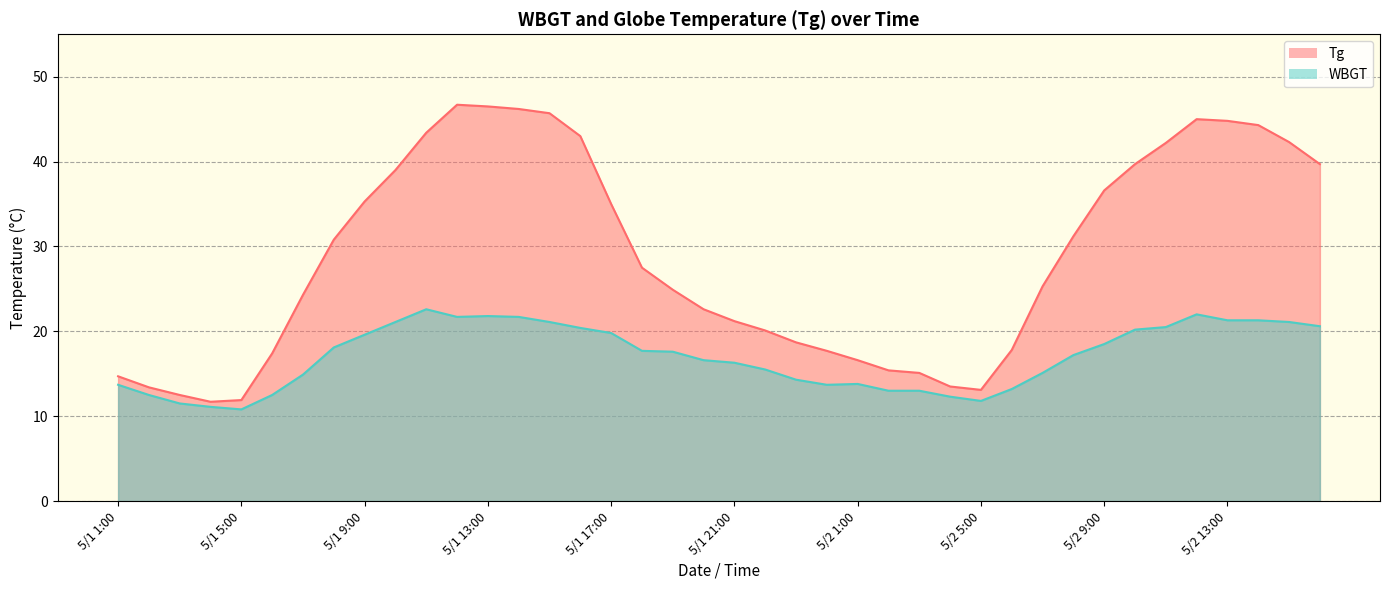

What is the value of the WBGT point at the 2nd from the left?

12.5